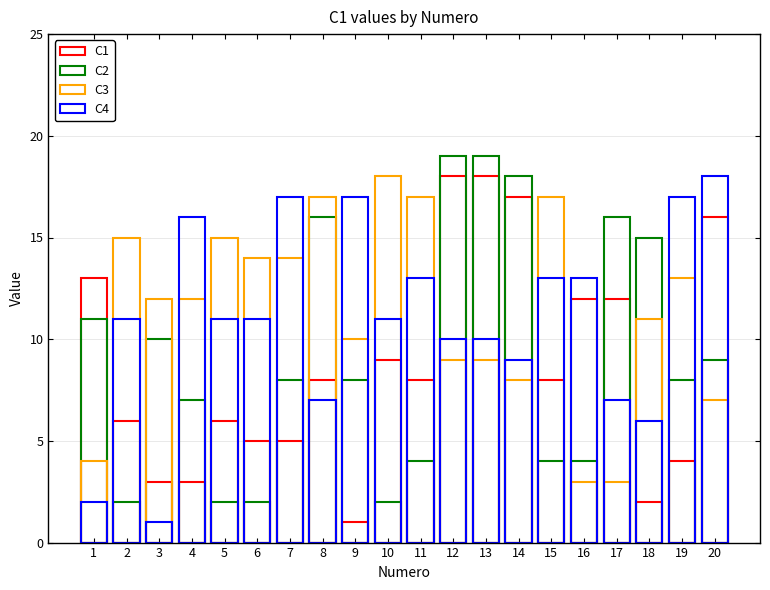

Which category has the lowest value in the C1 series?

9